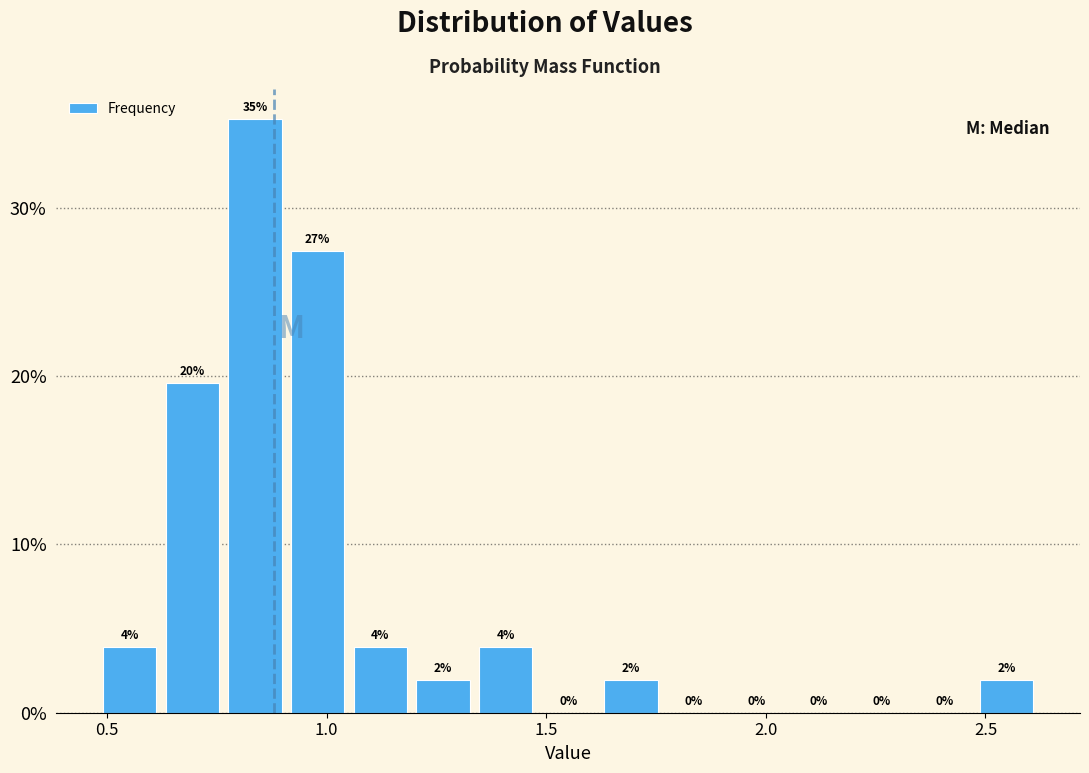

Around what value on the x-axis is the tallest bar? Give the approximate position of its centre, as read against the axis.

0.85